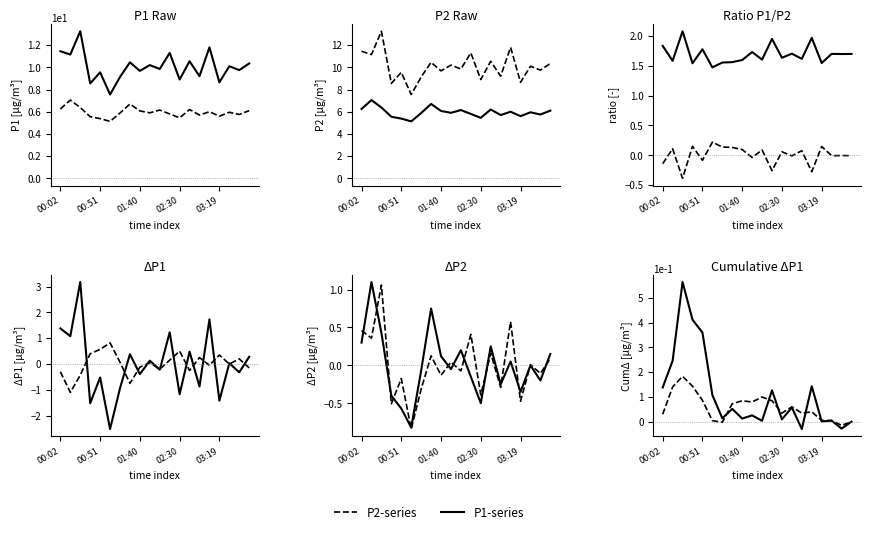

Count the number of data series in this chart.

2